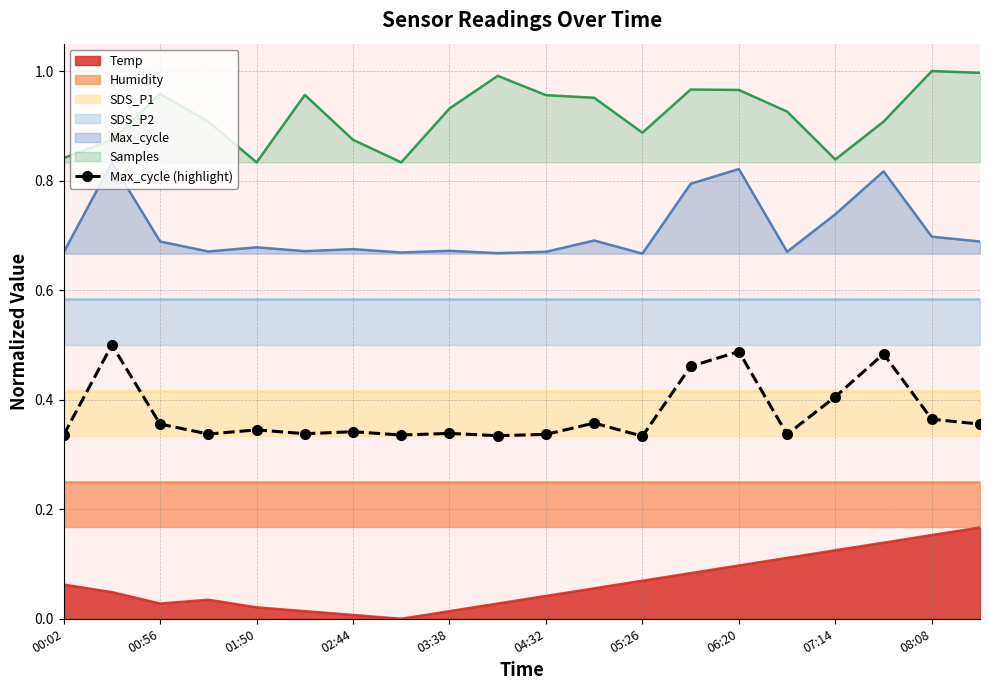

What is the sum of all values?

7.5